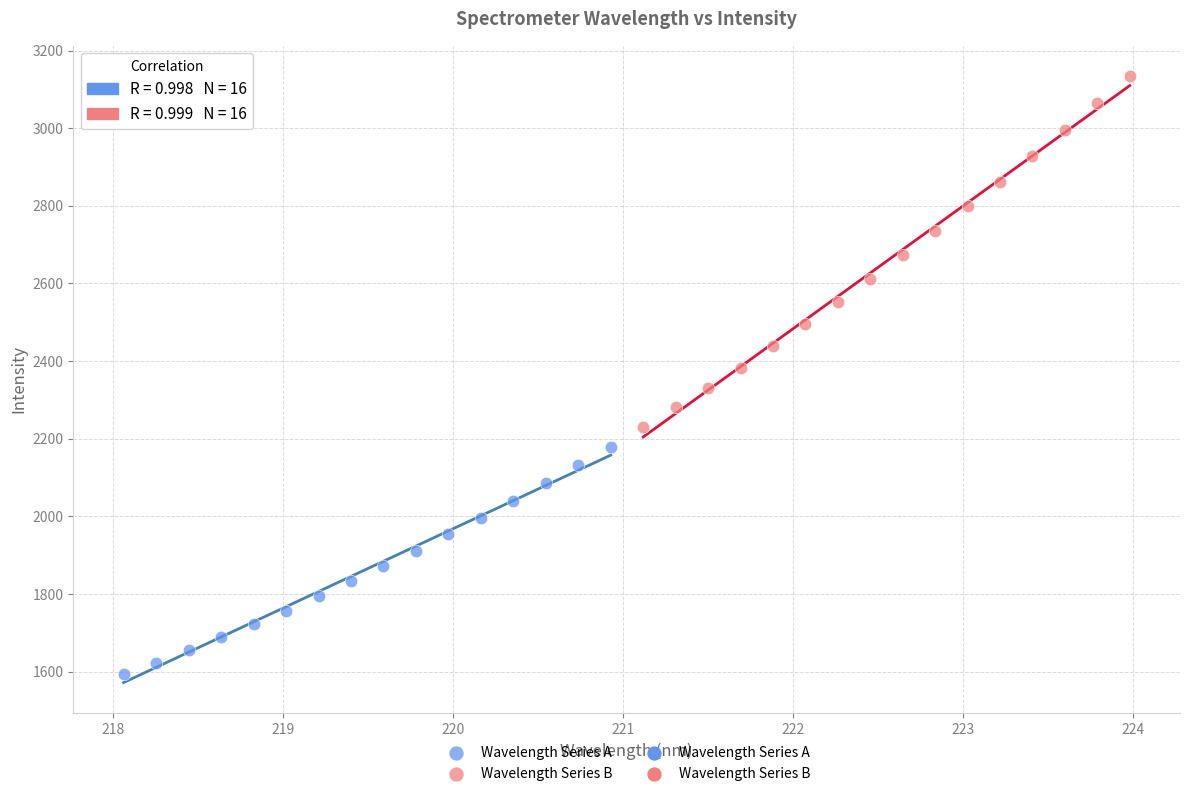

Which series contains the highest Y value?

Wavelength Series B